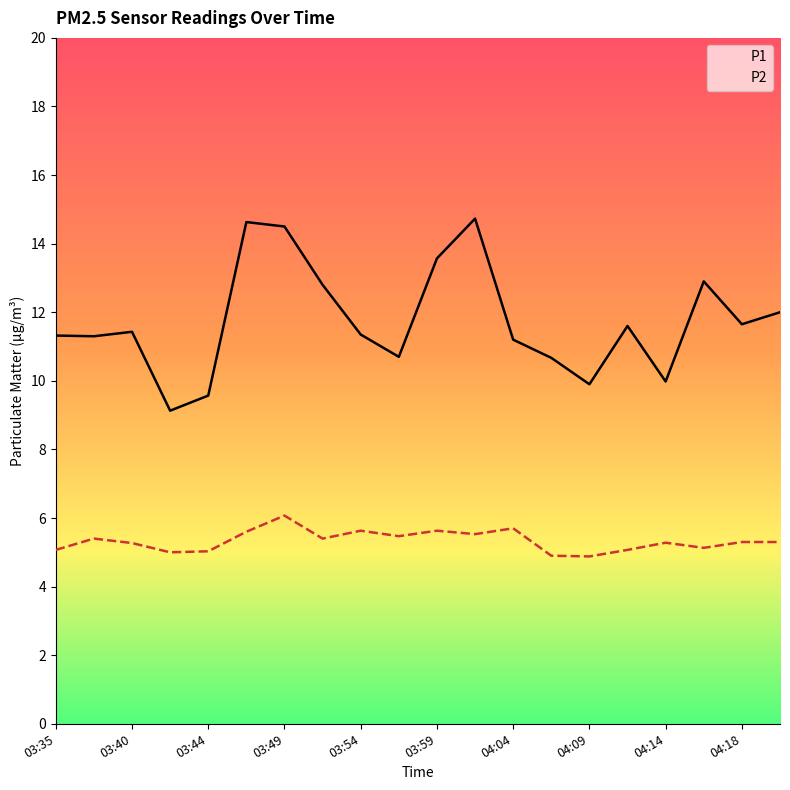

Rank the series by their average value, from lowest to highest.

P2, P1